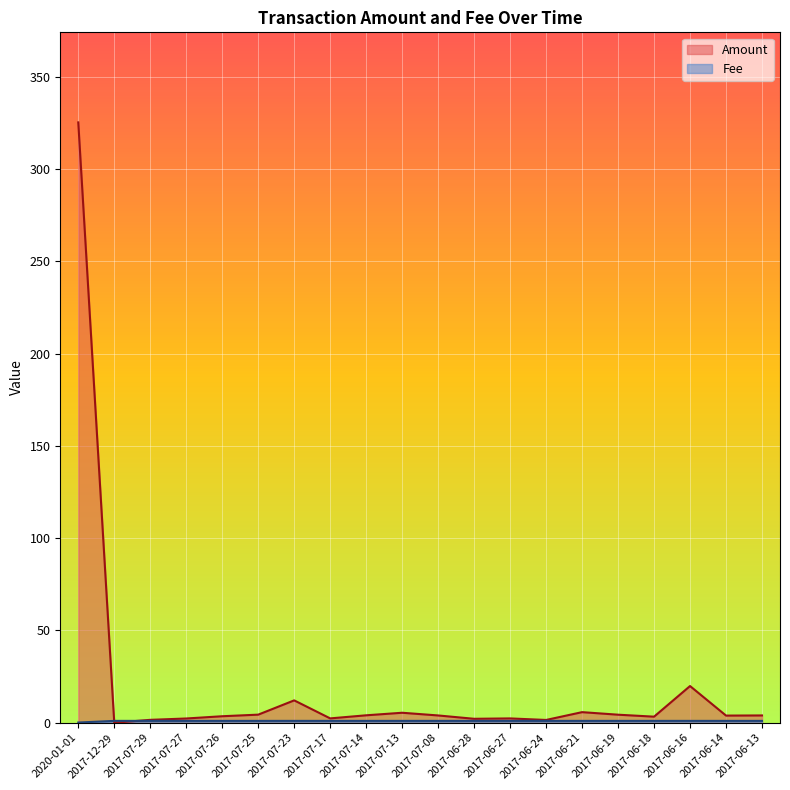

Which series ends up on top after the final intersection of Amount and Fee?

Amount